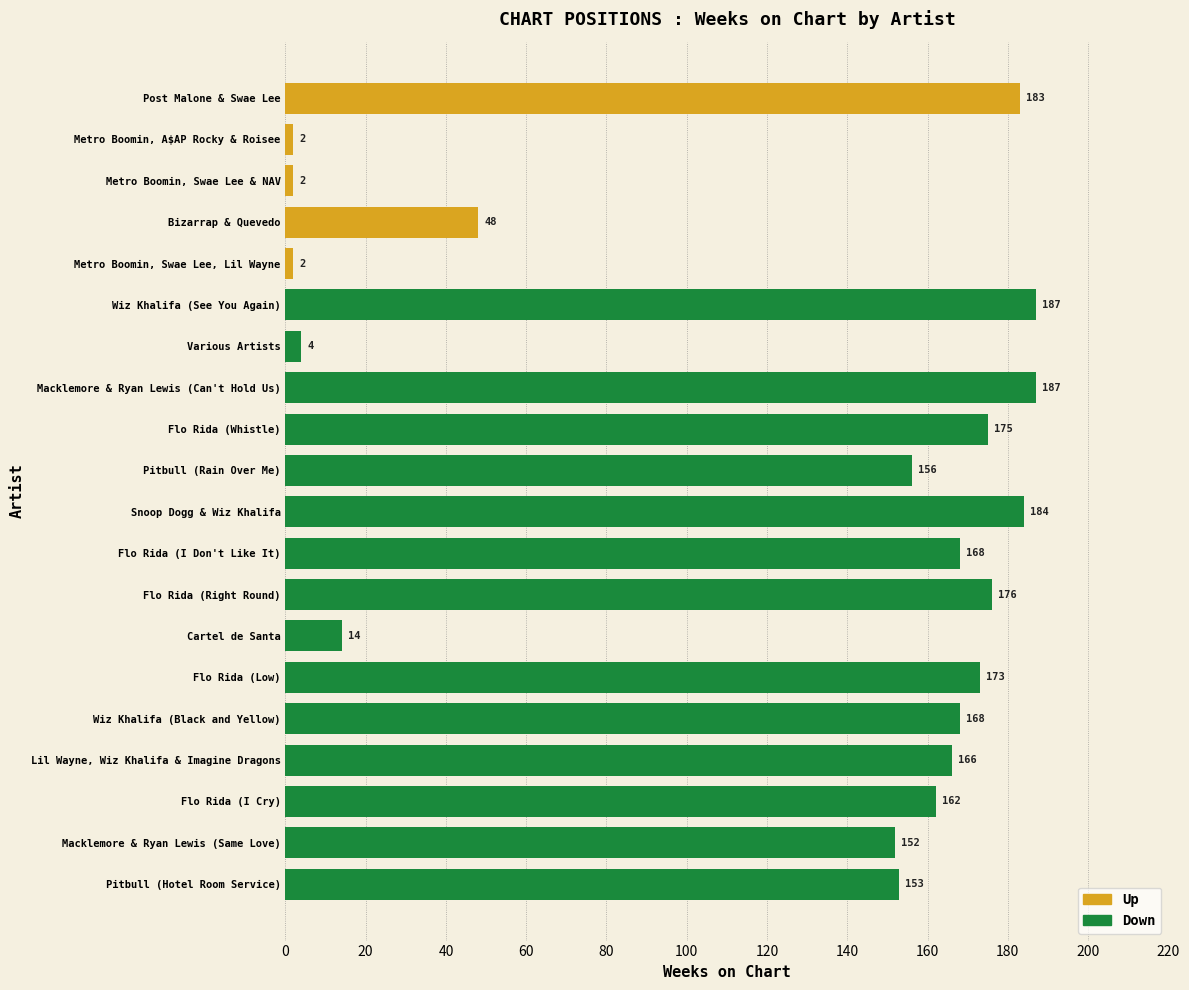

What is the change in value from Pitbull (Rain Over Me) to Wiz Khalifa (Black and Yellow)?

+12